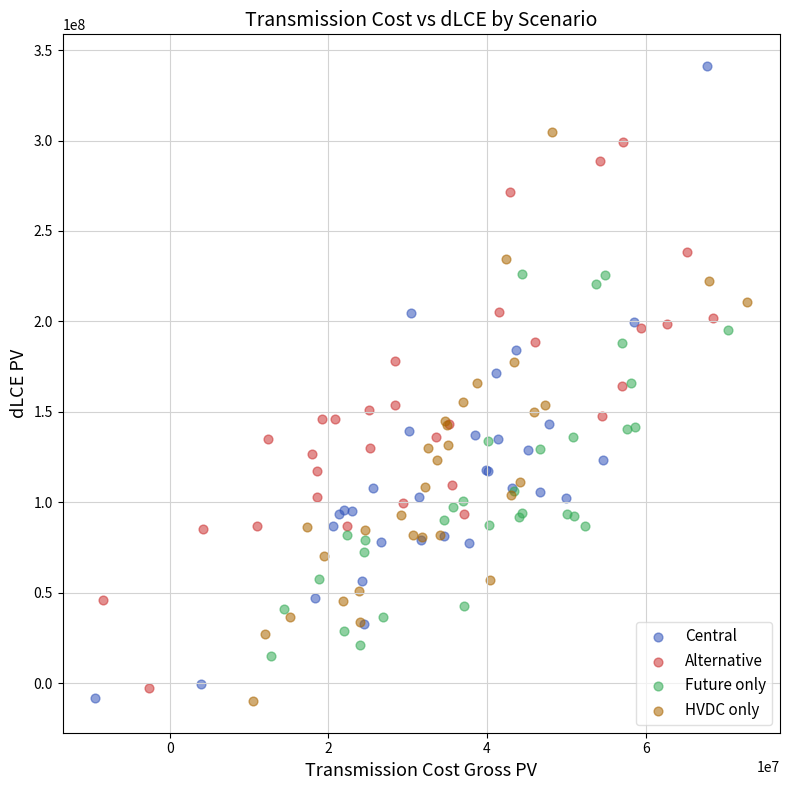

What are all the series names shown in the legend?

Central, Alternative, Future only, HVDC only